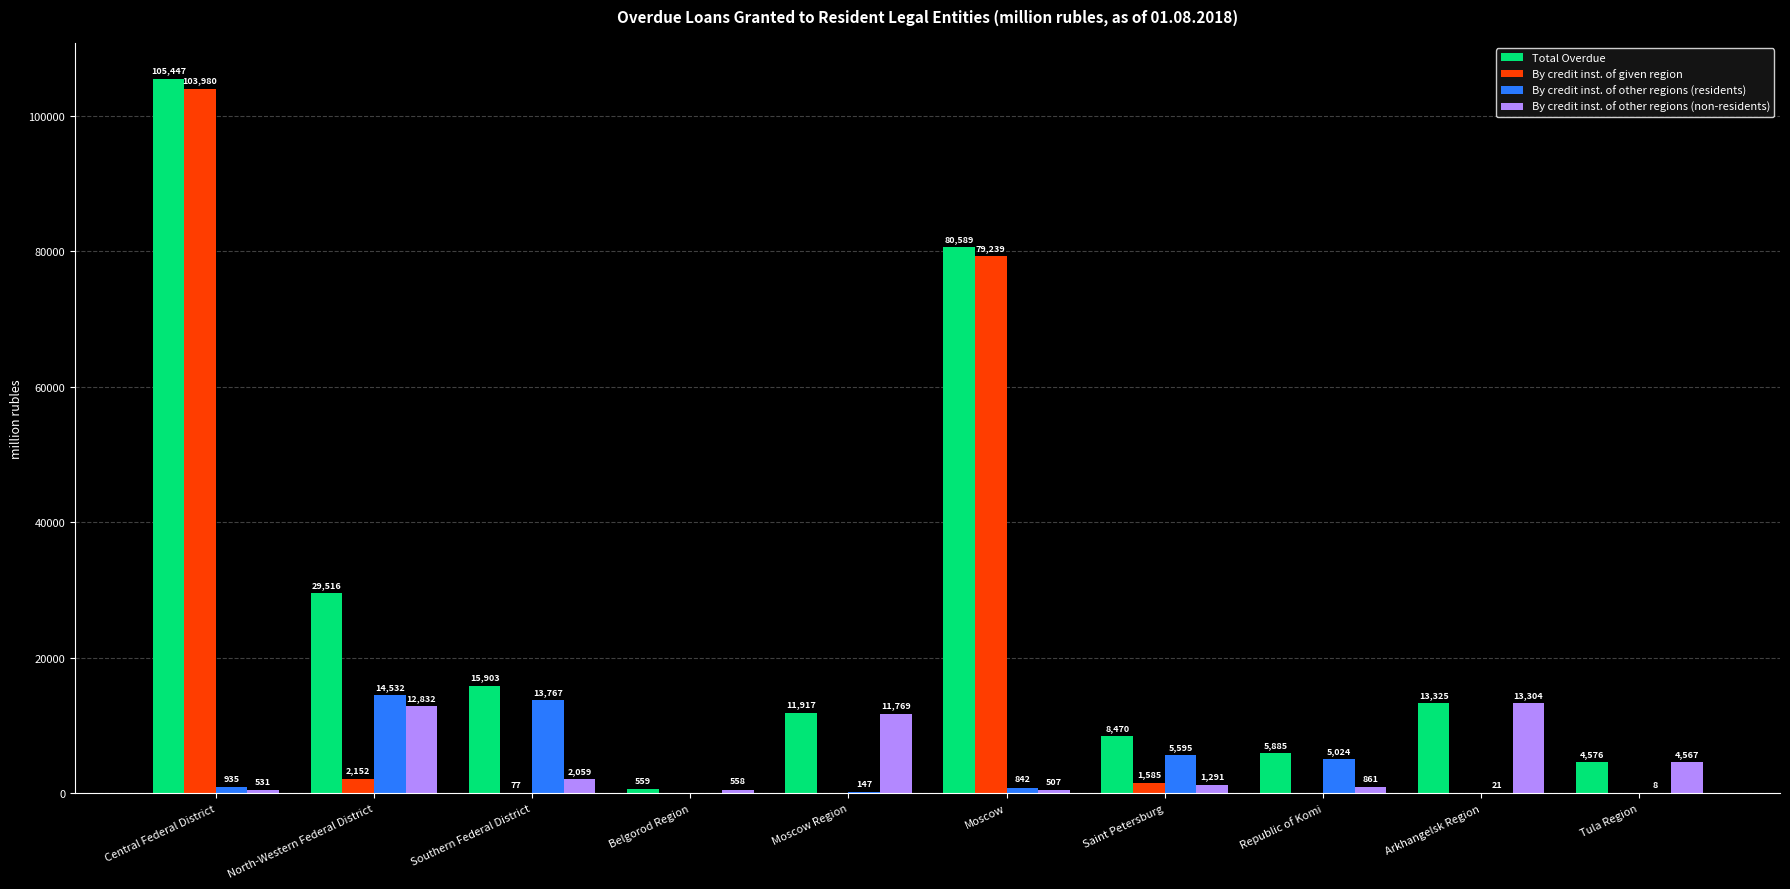

What is the average value of the By credit inst. of other regions (residents) series?

4087